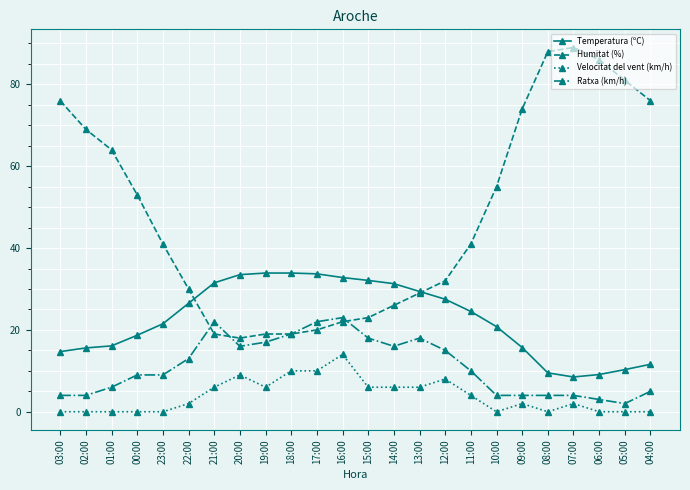

What is the maximum value shown in the chart?

89.0